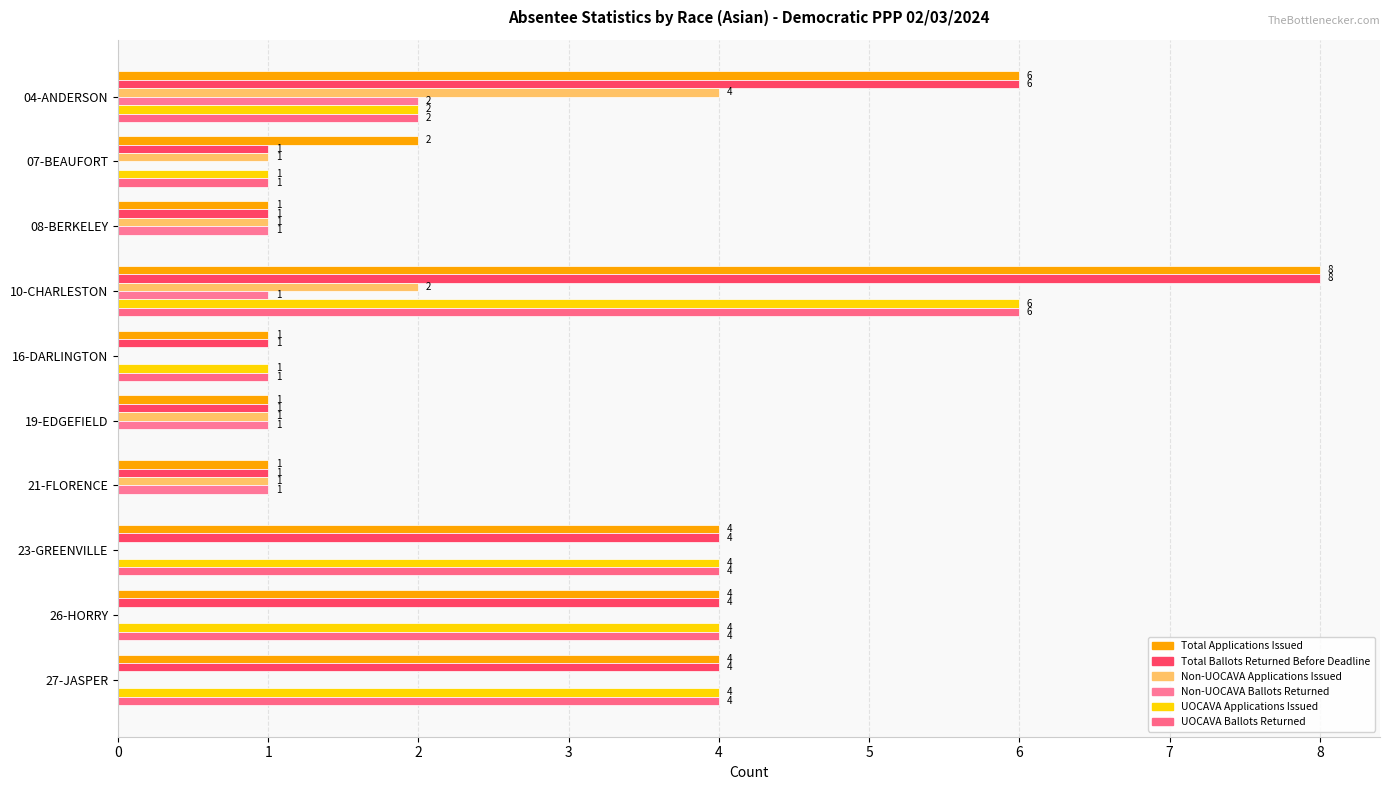

How many distinct data groups are displayed?

6